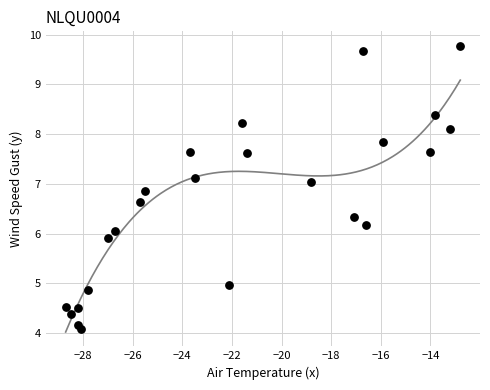

What is the range of Y values (max minus min)?

5.7